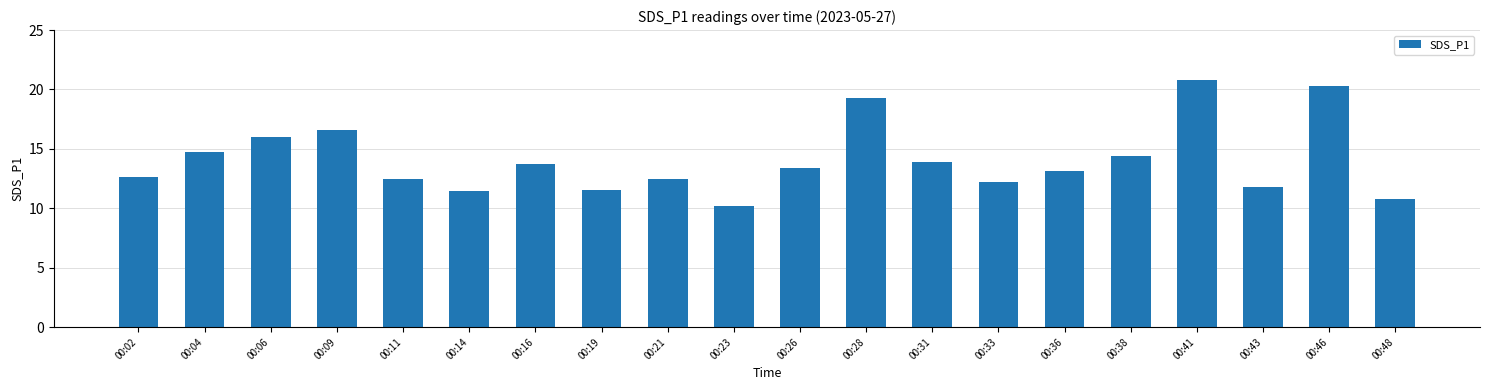

What is the minimum value shown in the chart?

10.2